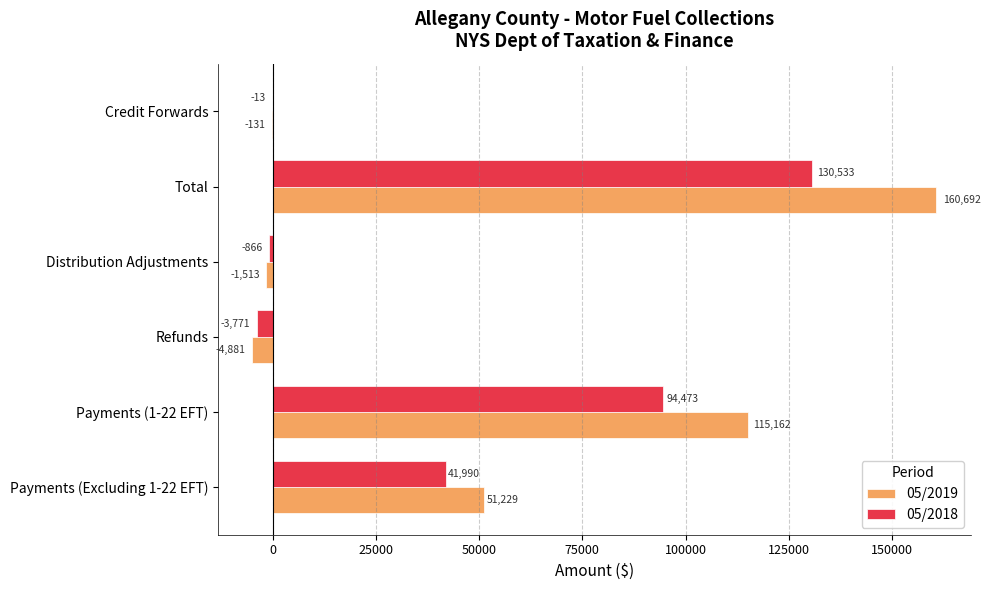

What is the sum of the 05/2019 values at Payments (Excluding 1-22 EFT) and Credit Forwards?

51098.0